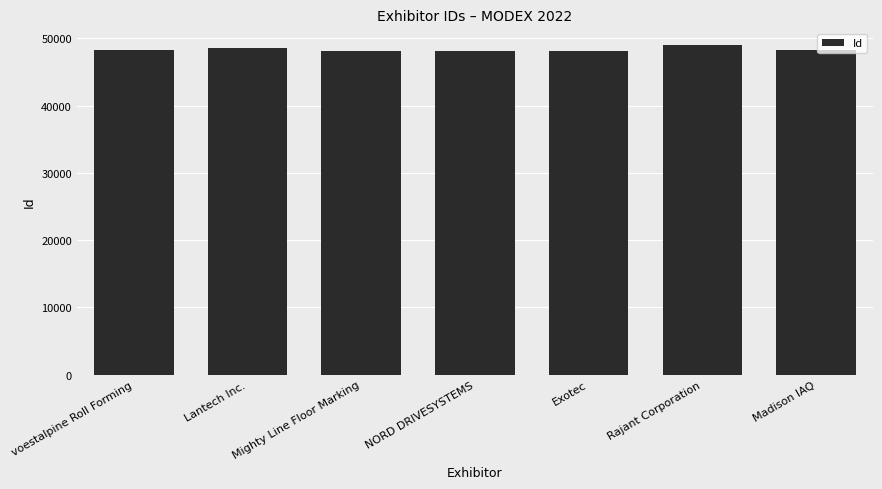

What value does the data have at Lantech Inc., to the nearest 10?

48610